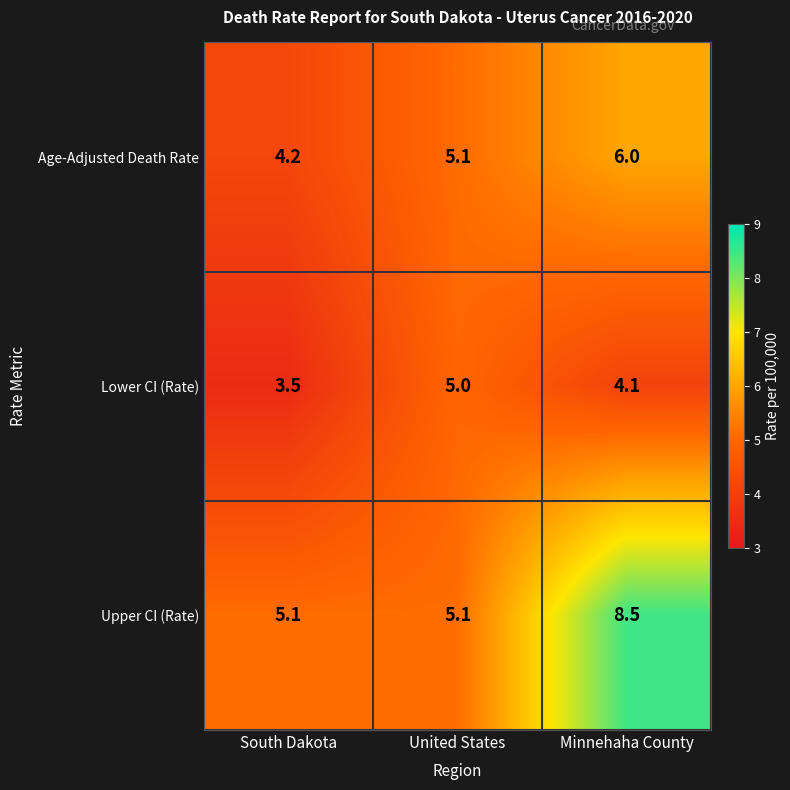

What is the difference between the second highest and minimum values in the Lower CI (Rate) series?

0.6